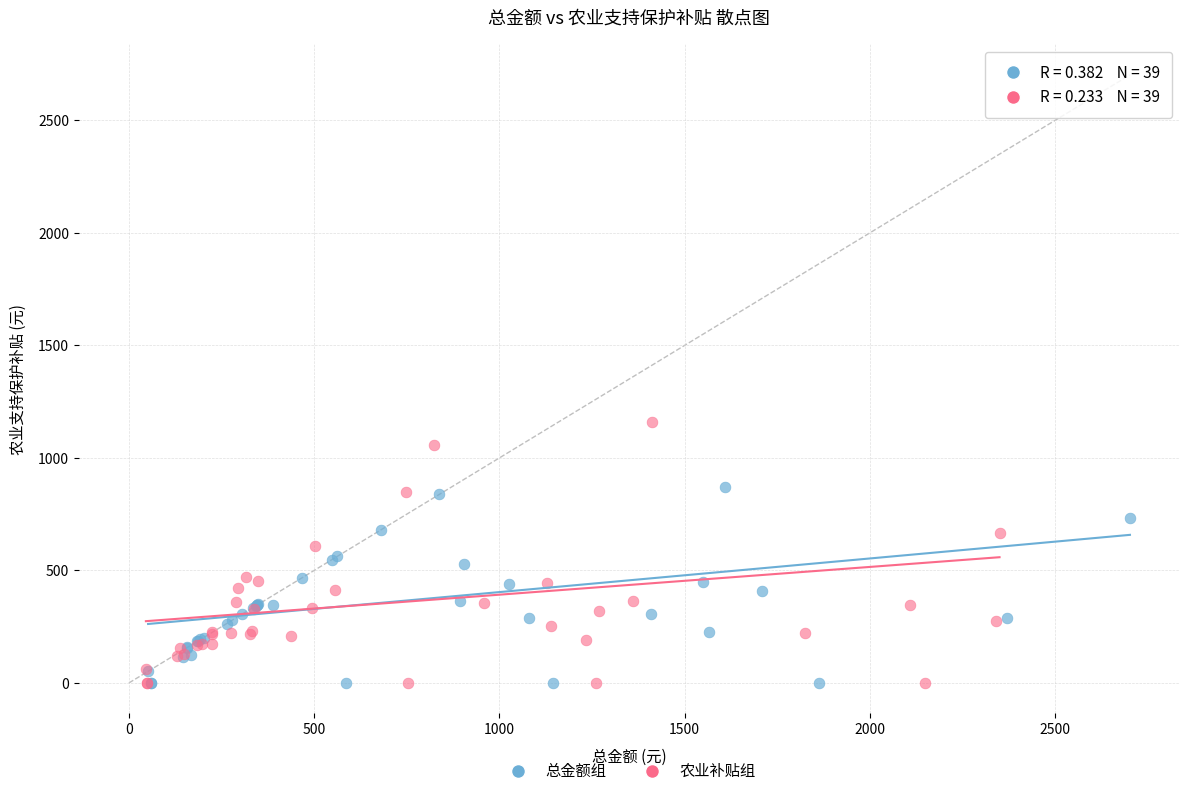

Which series contains the highest Y value?

农业补贴组